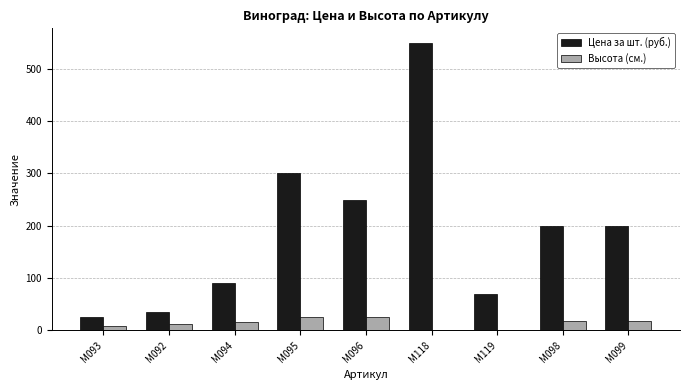

Which series changed the most between М094 and М119?

Цена за шт. (руб.)